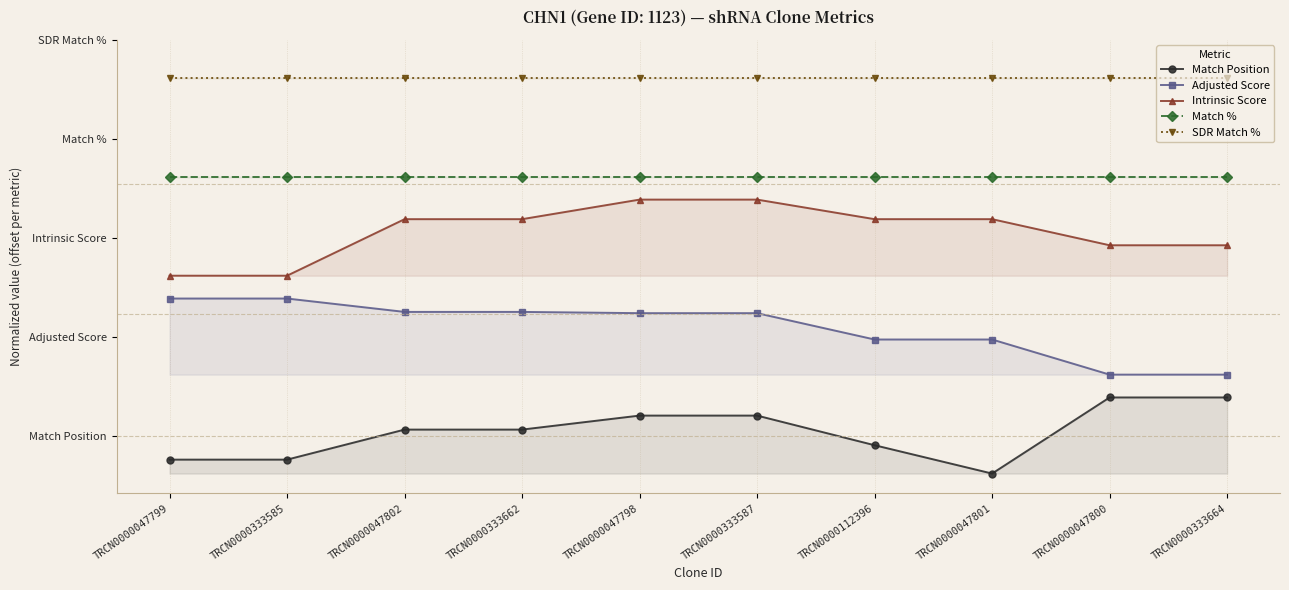

Reading left to right, extract all data points from this chart.

Match Position: TRCN0000047799=0.2	TRCN0000333585=0.2	TRCN0000047802=0.6	TRCN0000333662=0.6	TRCN0000047798=0.8	TRCN0000333587=0.8	TRCN0000112396=0.4	TRCN0000047801=0.0	TRCN0000047800=1.0	TRCN0000333664=1.0
Adjusted Score: TRCN0000047799=2.3	TRCN0000333585=2.3	TRCN0000047802=2.1	TRCN0000333662=2.1	TRCN0000047798=2.1	TRCN0000333587=2.1	TRCN0000112396=1.8	TRCN0000047801=1.8	TRCN0000047800=1.3	TRCN0000333664=1.3
Intrinsic Score: TRCN0000047799=2.6	TRCN0000333585=2.6	TRCN0000047802=3.3	TRCN0000333662=3.3	TRCN0000047798=3.6	TRCN0000333587=3.6	TRCN0000112396=3.3	TRCN0000047801=3.3	TRCN0000047800=3.0	TRCN0000333664=3.0
Match %: TRCN0000047799=3.9	TRCN0000333585=3.9	TRCN0000047802=3.9	TRCN0000333662=3.9	TRCN0000047798=3.9	TRCN0000333587=3.9	TRCN0000112396=3.9	TRCN0000047801=3.9	TRCN0000047800=3.9	TRCN0000333664=3.9
SDR Match %: TRCN0000047799=5.2	TRCN0000333585=5.2	TRCN0000047802=5.2	TRCN0000333662=5.2	TRCN0000047798=5.2	TRCN0000333587=5.2	TRCN0000112396=5.2	TRCN0000047801=5.2	TRCN0000047800=5.2	TRCN0000333664=5.2